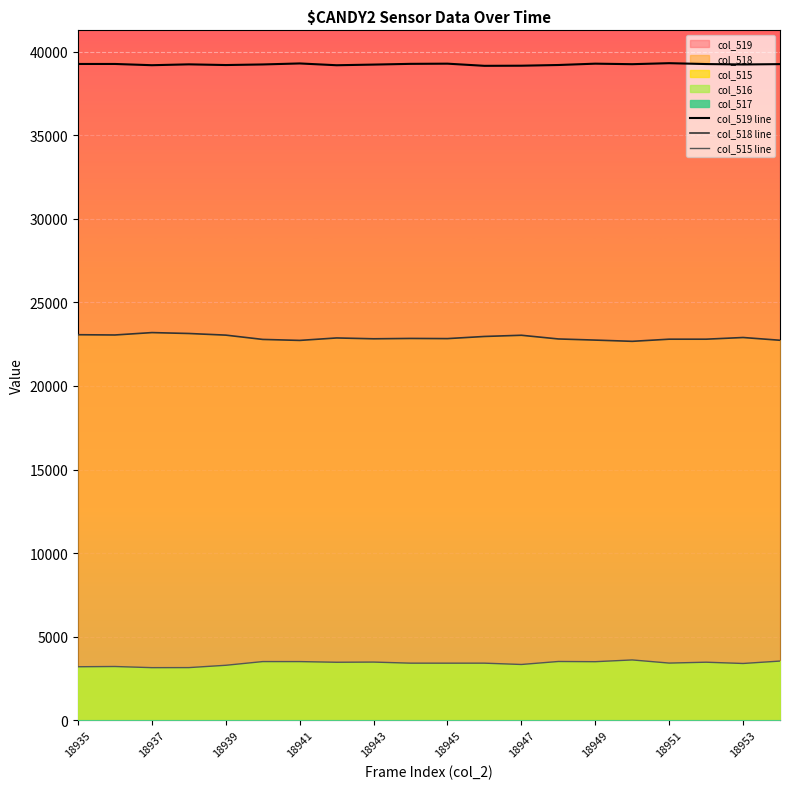

How many lines are shown in the chart?

3